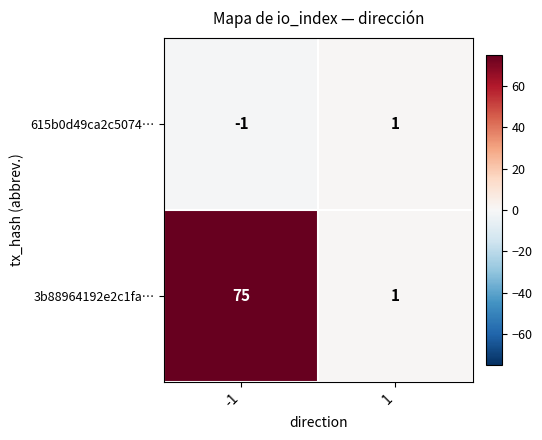

At how many categories does at least one series exceed 6?

1